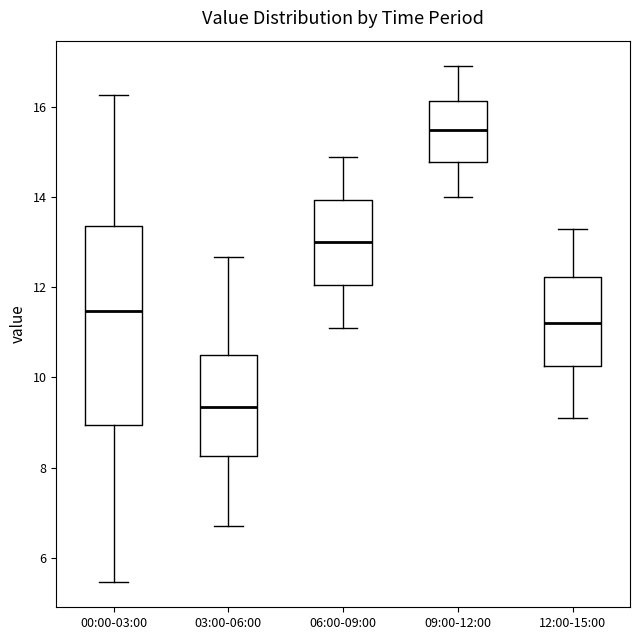

Which box is the tallest, from its lower edge to its upper edge?

00:00-03:00